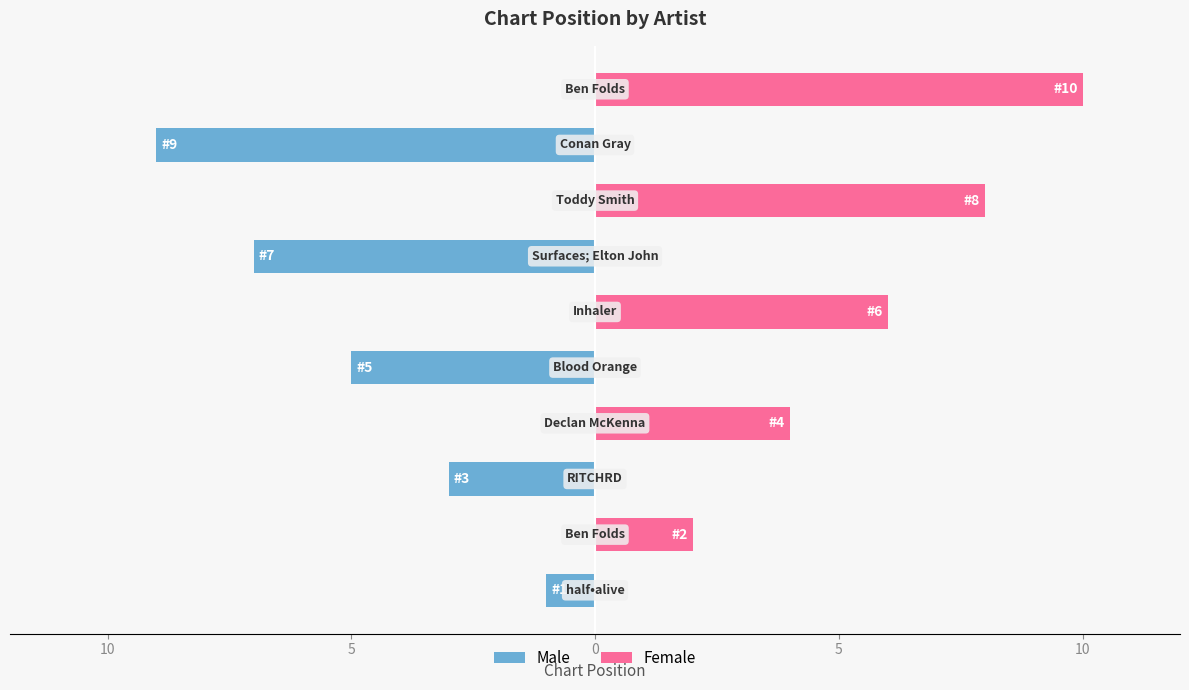

Rank the series by their maximum value, from highest to lowest.

Female, Male